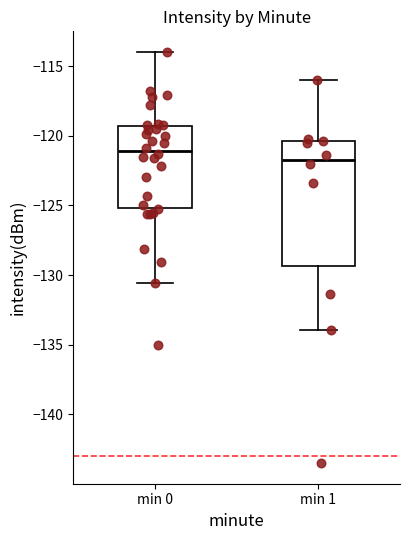

Which box's median line is the highest?

min 0